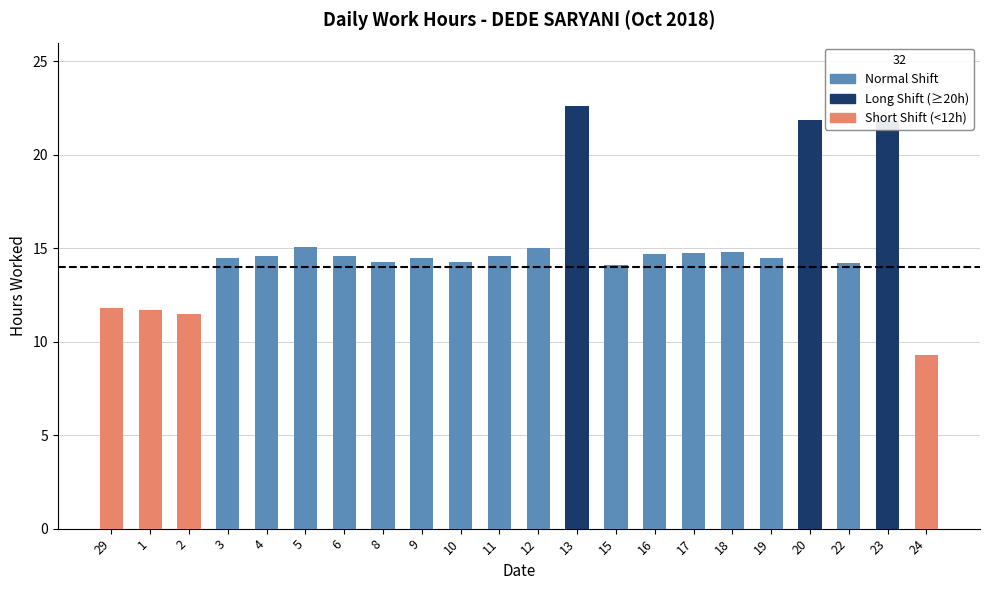

Between 17 and 29, which is larger?

17